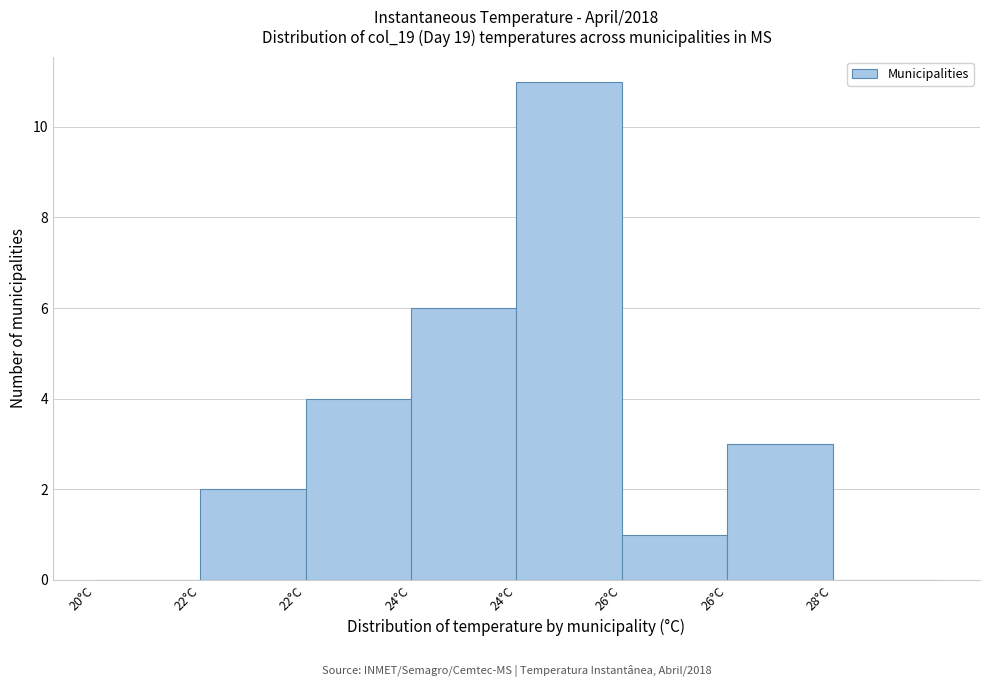

Are the bars horizontal?

No